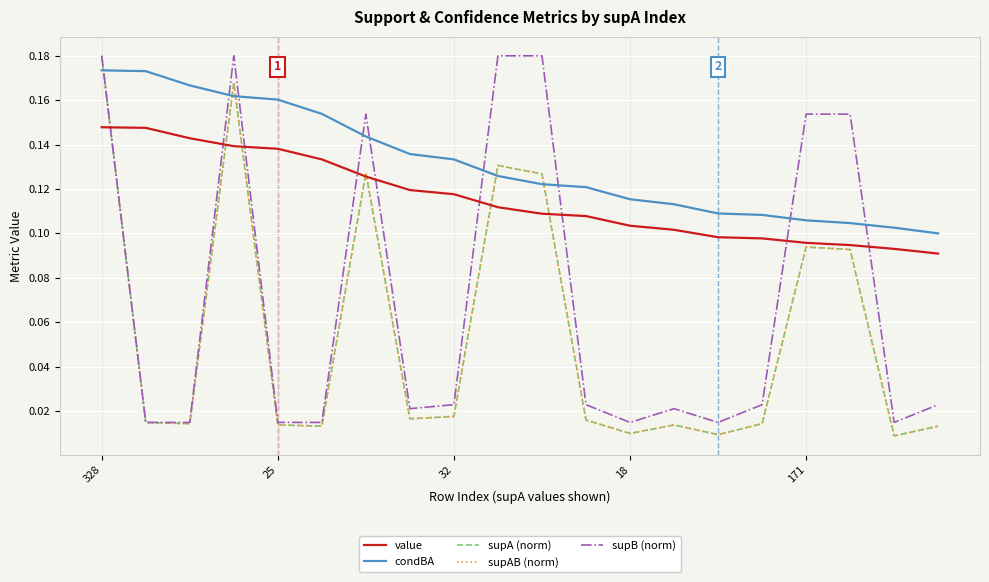

Is this an area chart (filled region under the line)?

No